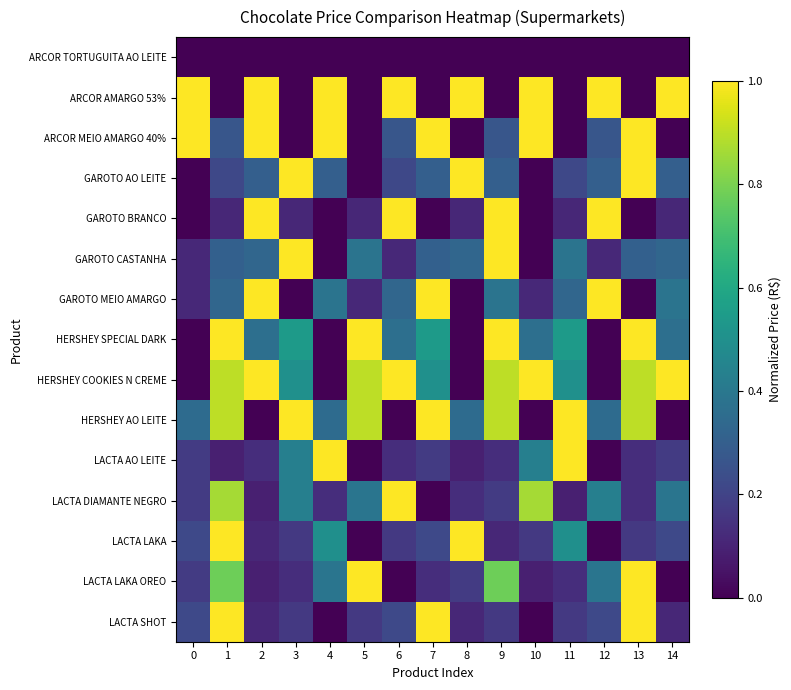

Count the number of categories in the chart.

15